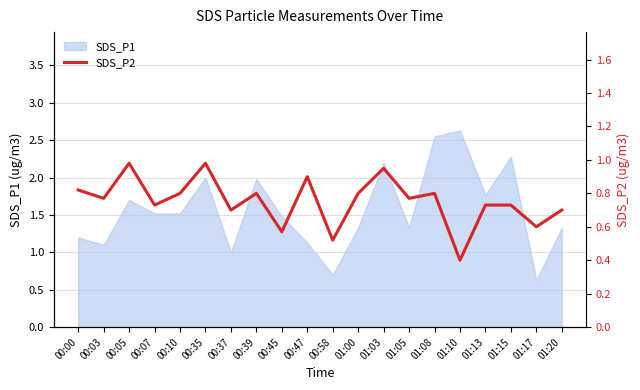

What is the maximum value for SDS_P1?

2.6